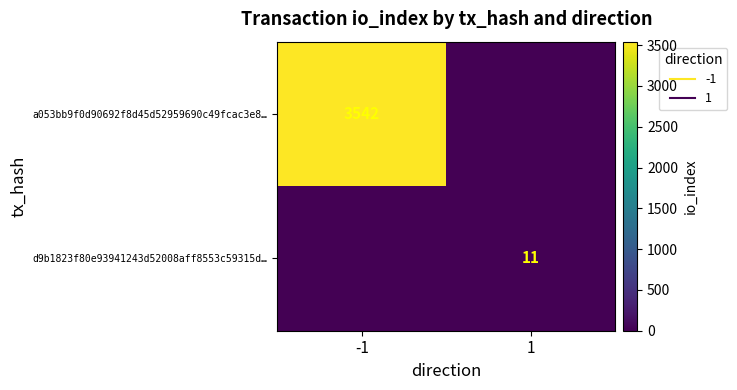

Rank the series by their average value, from lowest to highest.

d9b1823f80e93941243d52008aff8553c59315d…, a053bb9f0d90692f8d45d52959690c49fcac3e8…